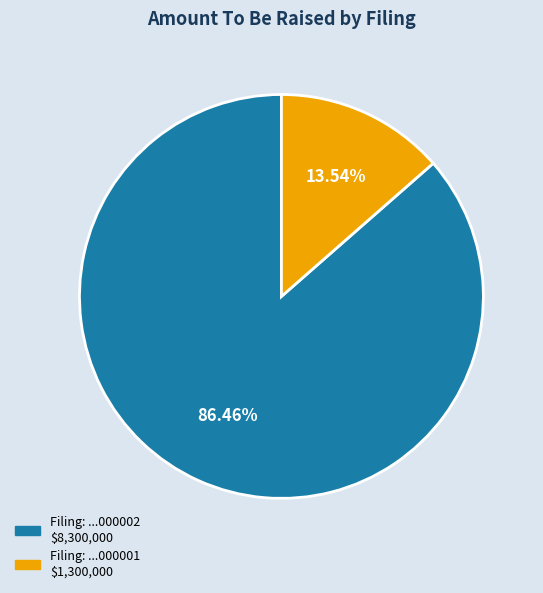

Is there a majority slice in this chart?

Yes